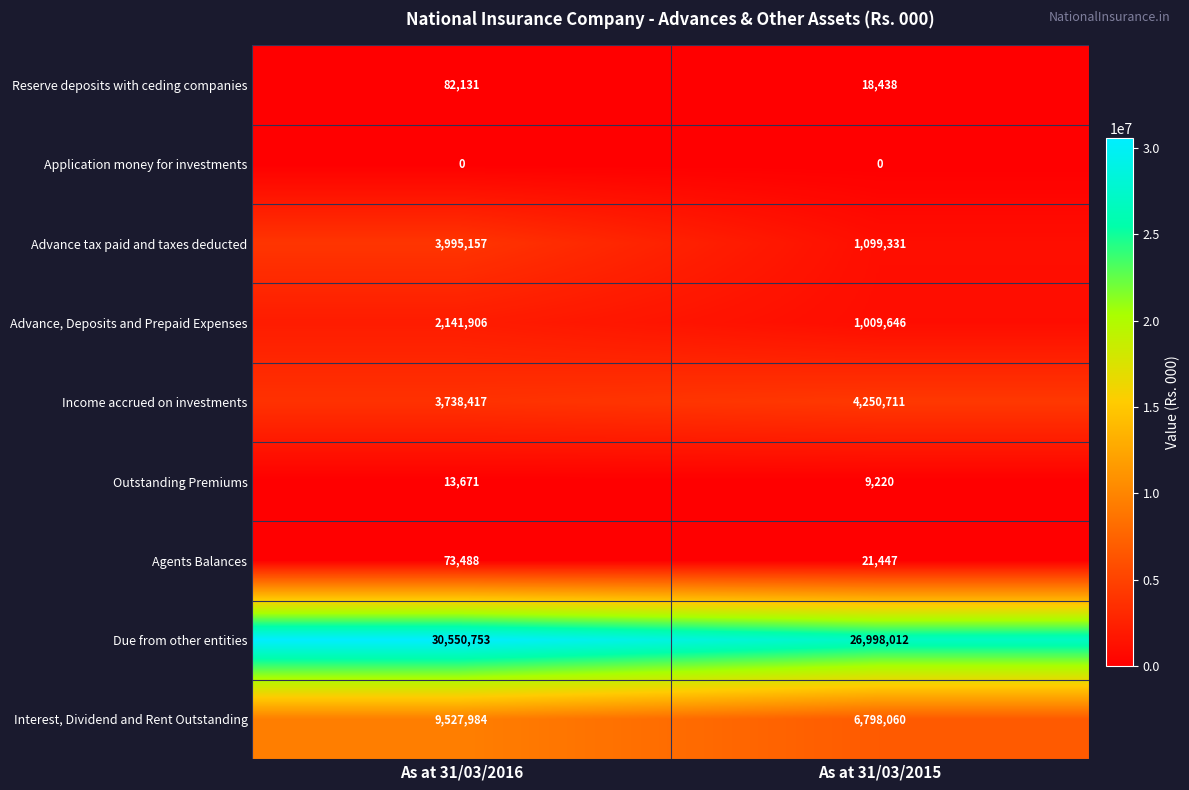

Between As at 31/03/2016 and As at 31/03/2015, which series saw the biggest shift?

Due from other entities